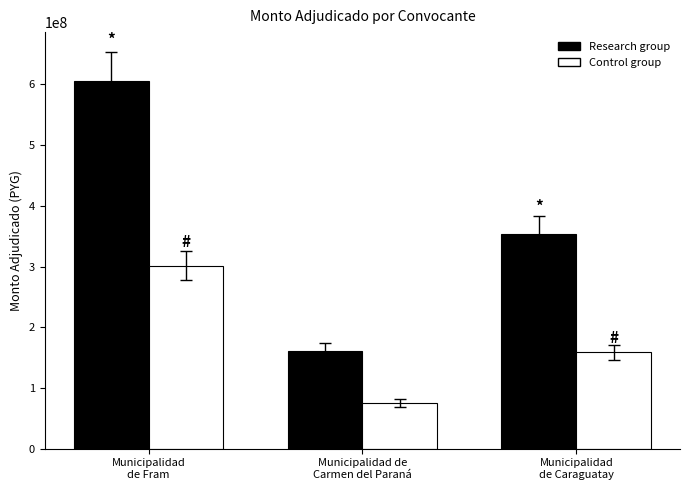

Reading right to left, list all the values displayed in this chart.

Research group: Municipalidad
de Caraguatay=354200266	Municipalidad de
Carmen del Paraná=160945227	Municipalidad
de Fram=604959666
Control group: Municipalidad
de Caraguatay=158445400	Municipalidad de
Carmen del Paraná=75401600	Municipalidad
de Fram=301301400